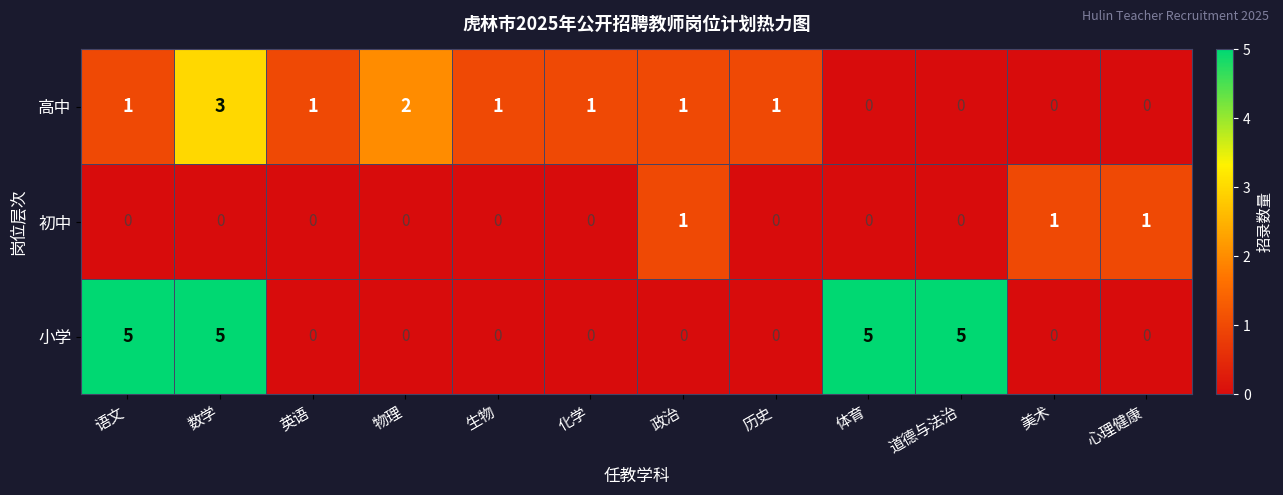

Count the 小学 values in the range 0 to 5.

12